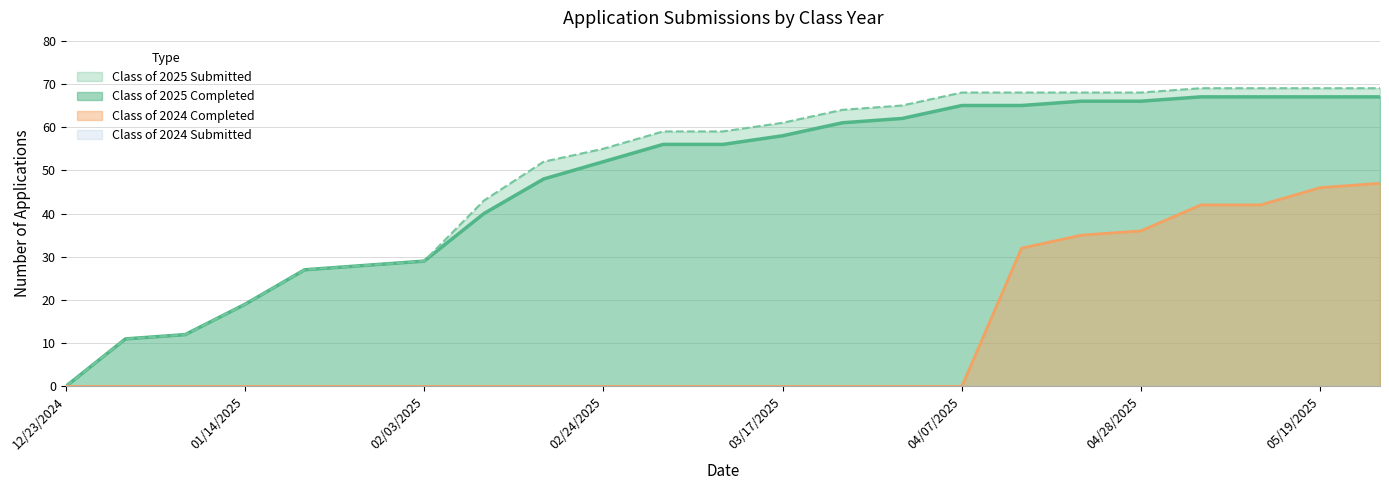

What is the difference between the second highest and minimum values in the Class of 2024 Completed series?

46